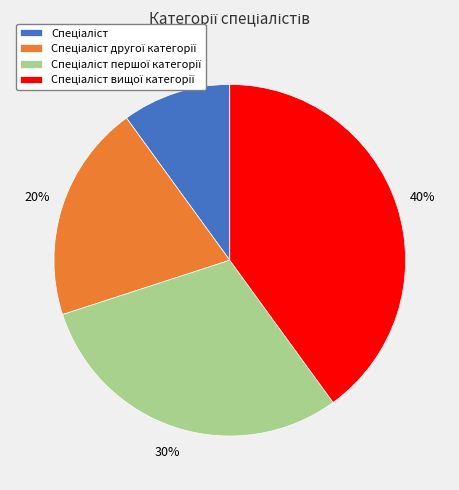

To the nearest percent, what is the difference between the largest and smallest slice percentages?

30%